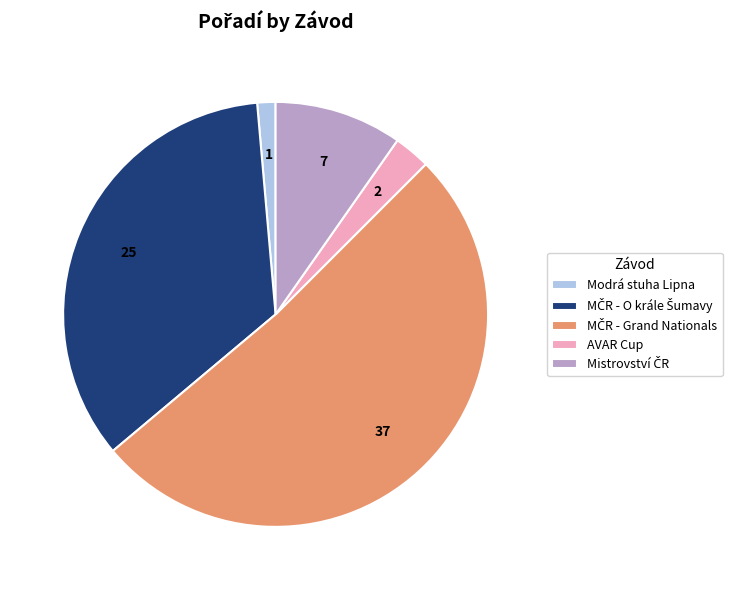

Which category has the smallest portion of the pie?

Modrá stuha Lipna